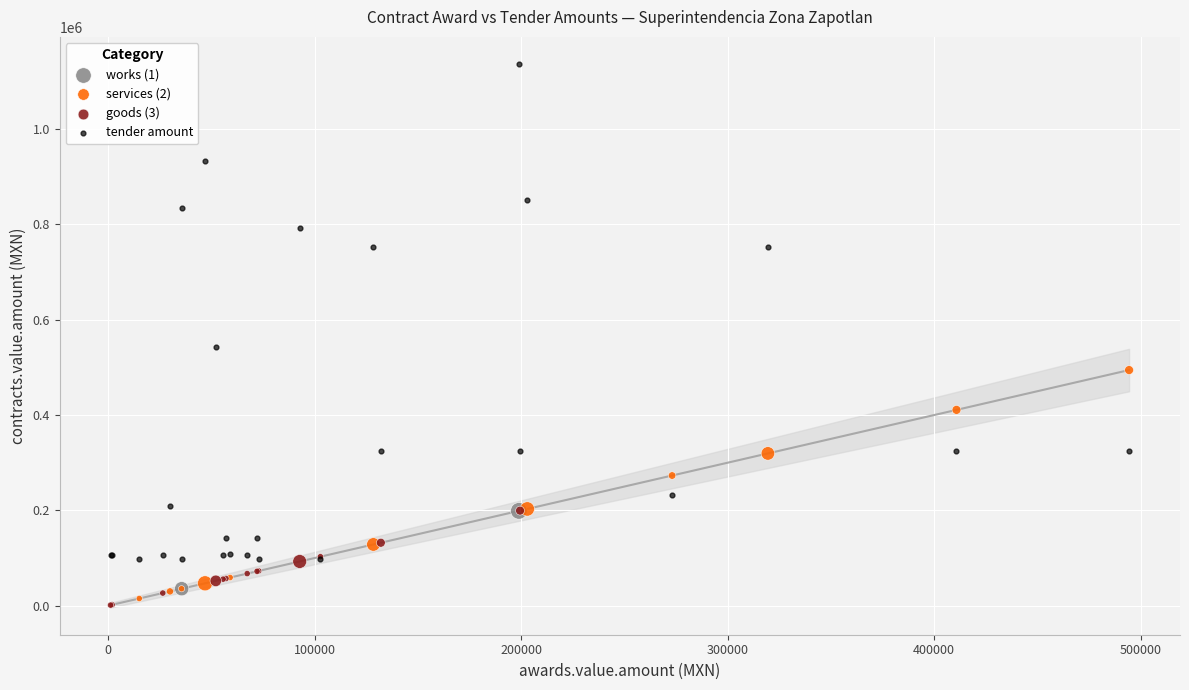

What are all the series names shown in the legend?

works (1), services (2), goods (3), tender amount